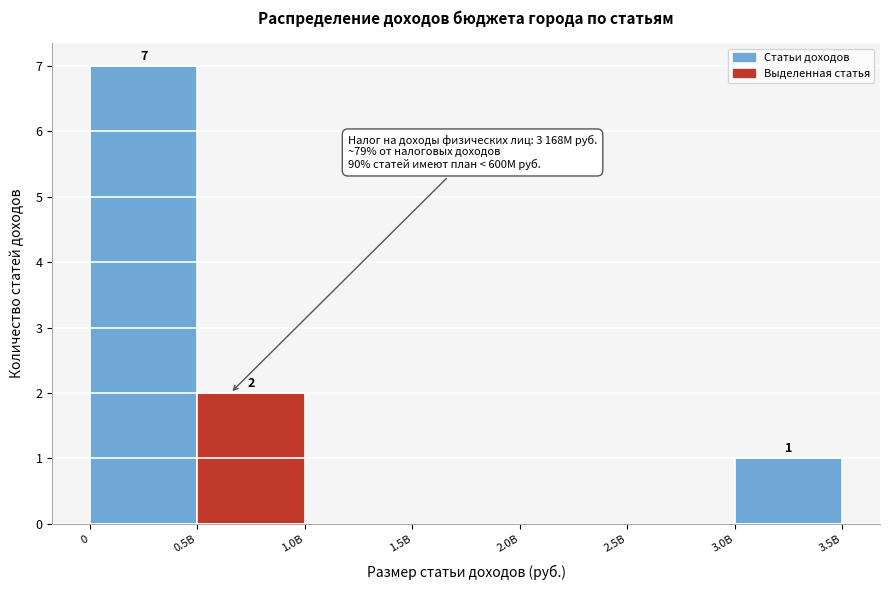

Reading right to left, extract all data points from this chart.

3.0B=1	2.5B=0	2.0B=0	1.5B=0	1.0B=0	0.5B=2	0=7